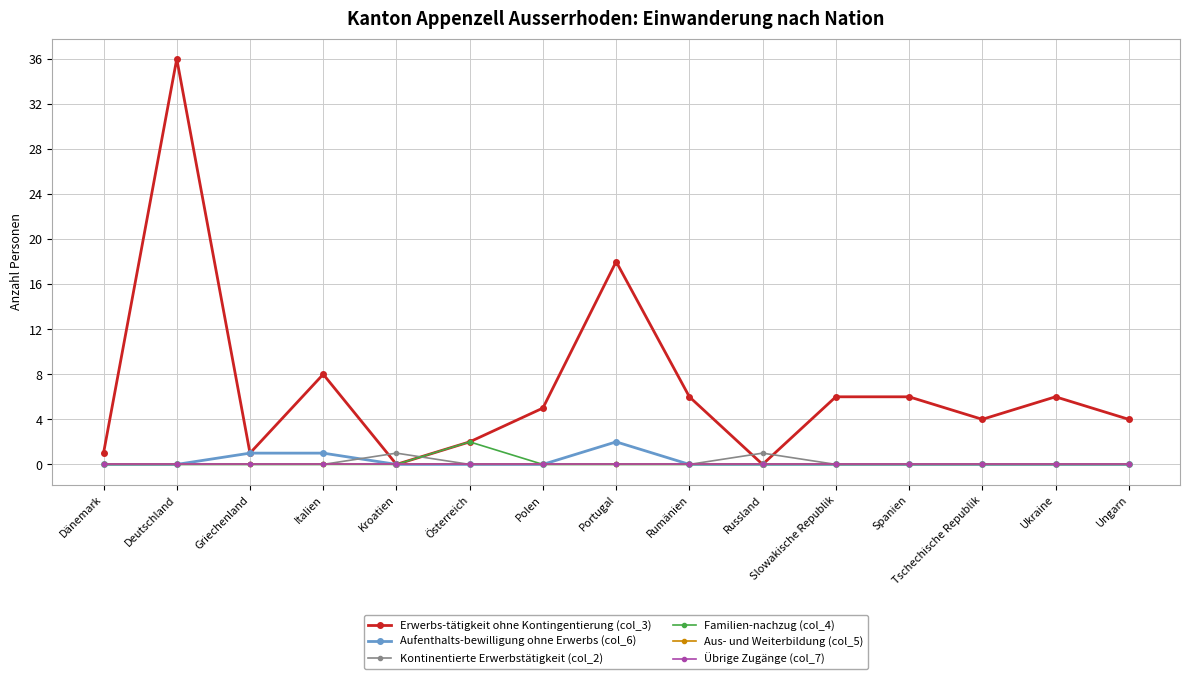

Is the value of Übrige Zugänge (col_7) at Polen greater than the value of Familien-nachzug (col_4) at Österreich?

No